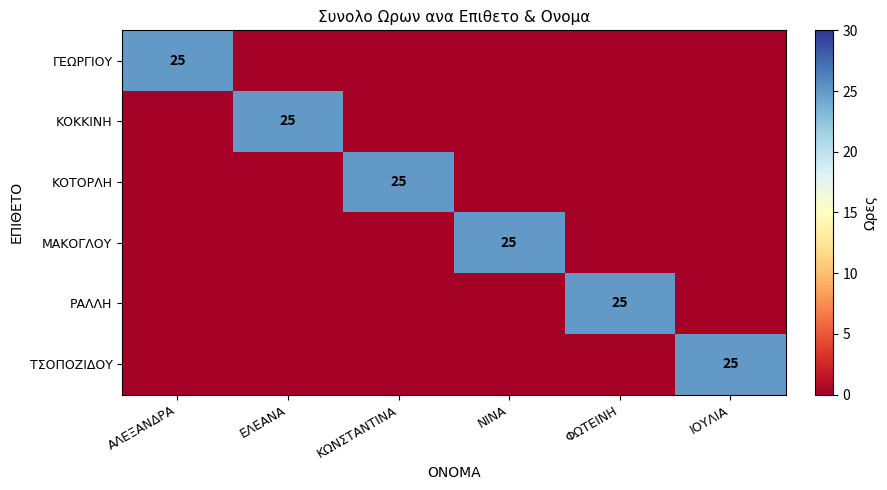

The ΡΑΛΛΗ series shows -13 at ΝΙΝΑ. True or false?

False